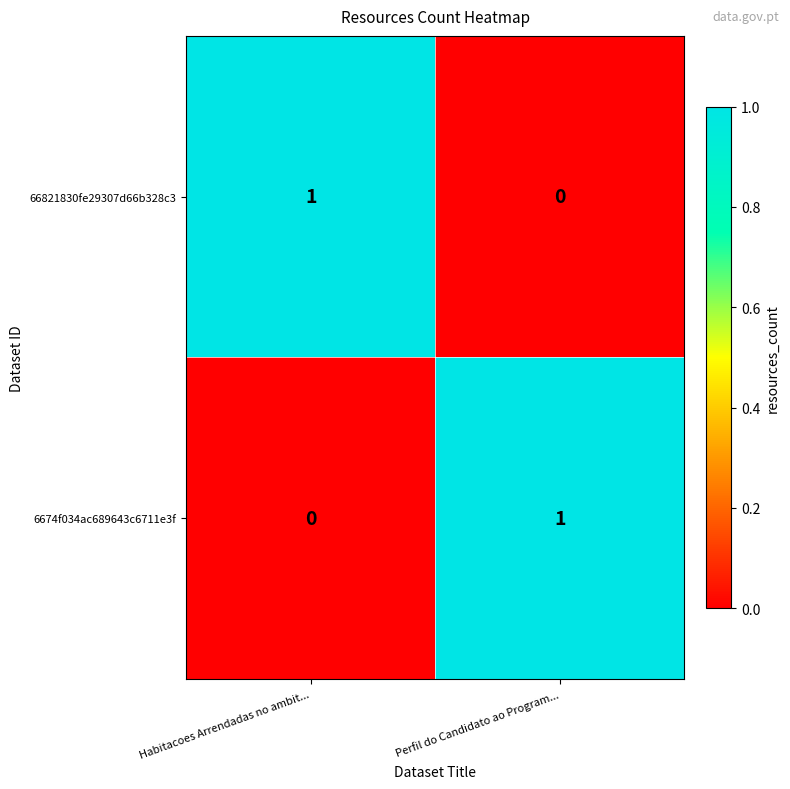

What is the total value across all series at Habitacoes Arrendadas no ambit...?

1